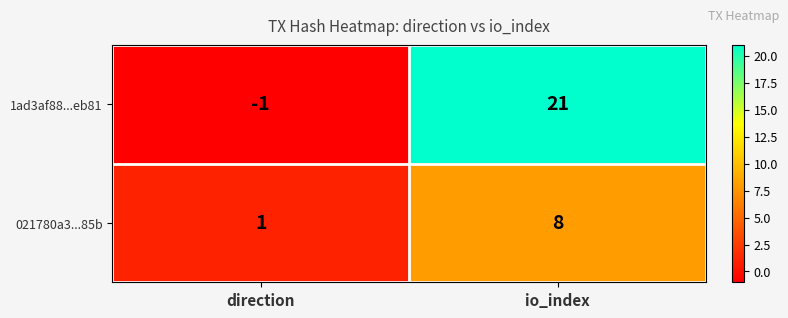

What is the minimum value shown in the chart?

-1